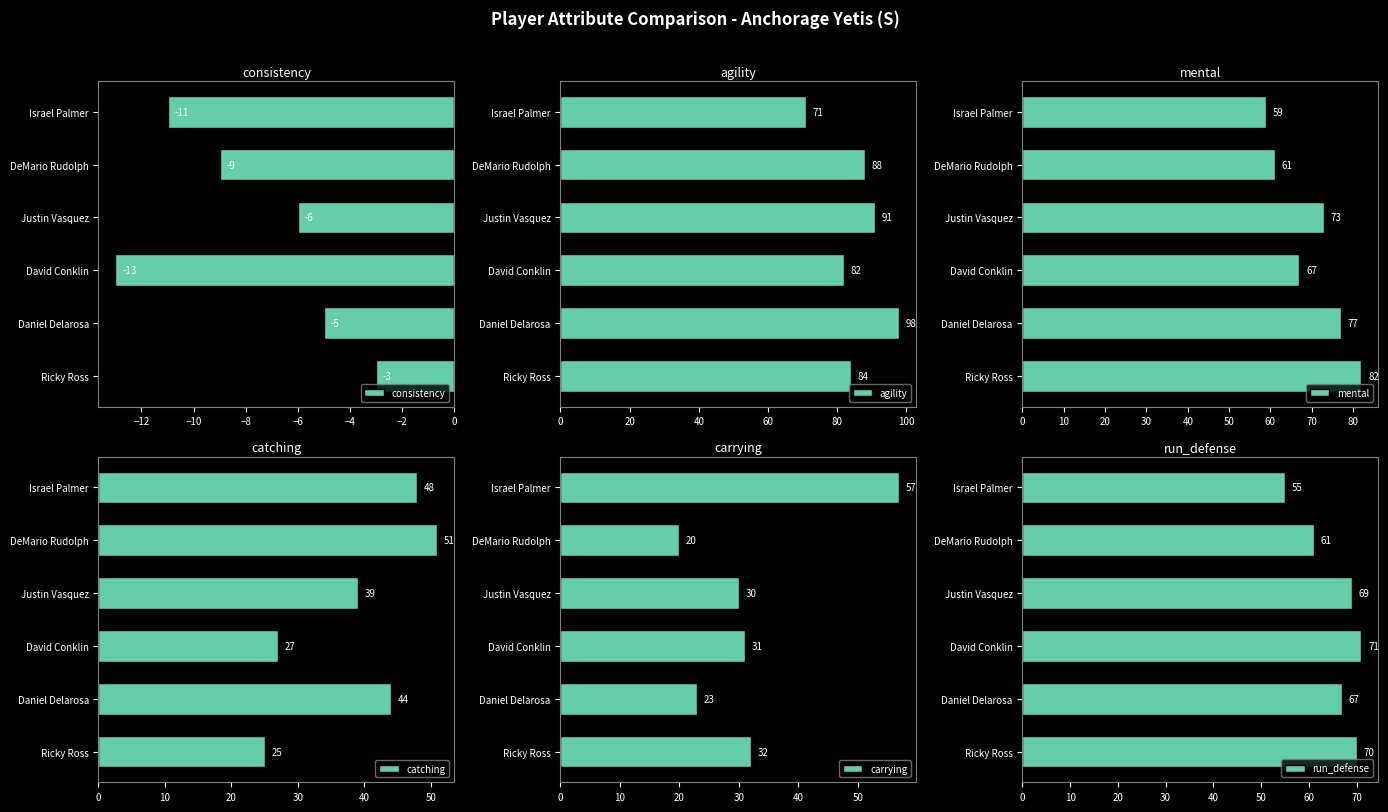

At which label is consistency closest to -8?

DeMario Rudolph